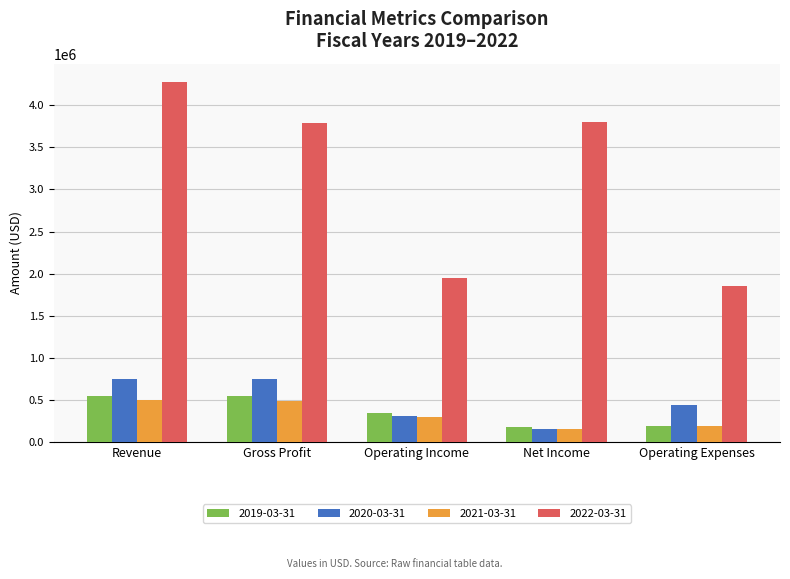

How many bars are there in total?

20